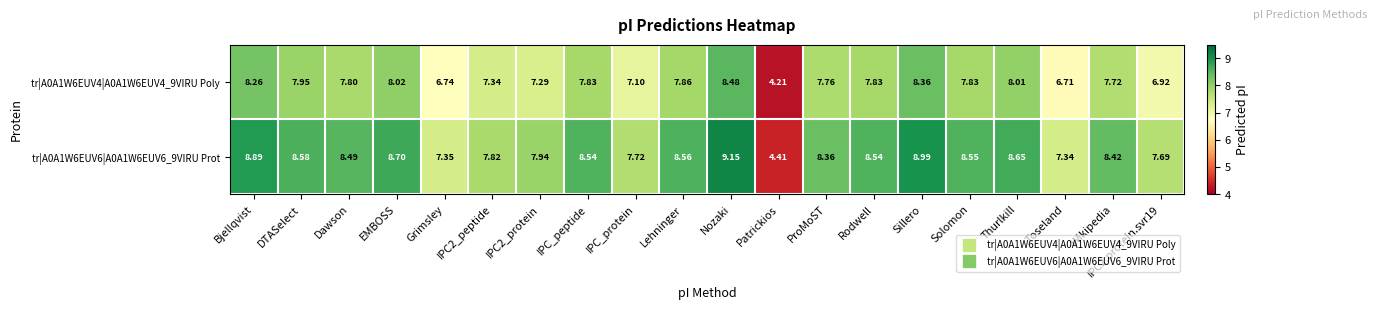

At which category does the chart reach its peak across all series?

Nozaki